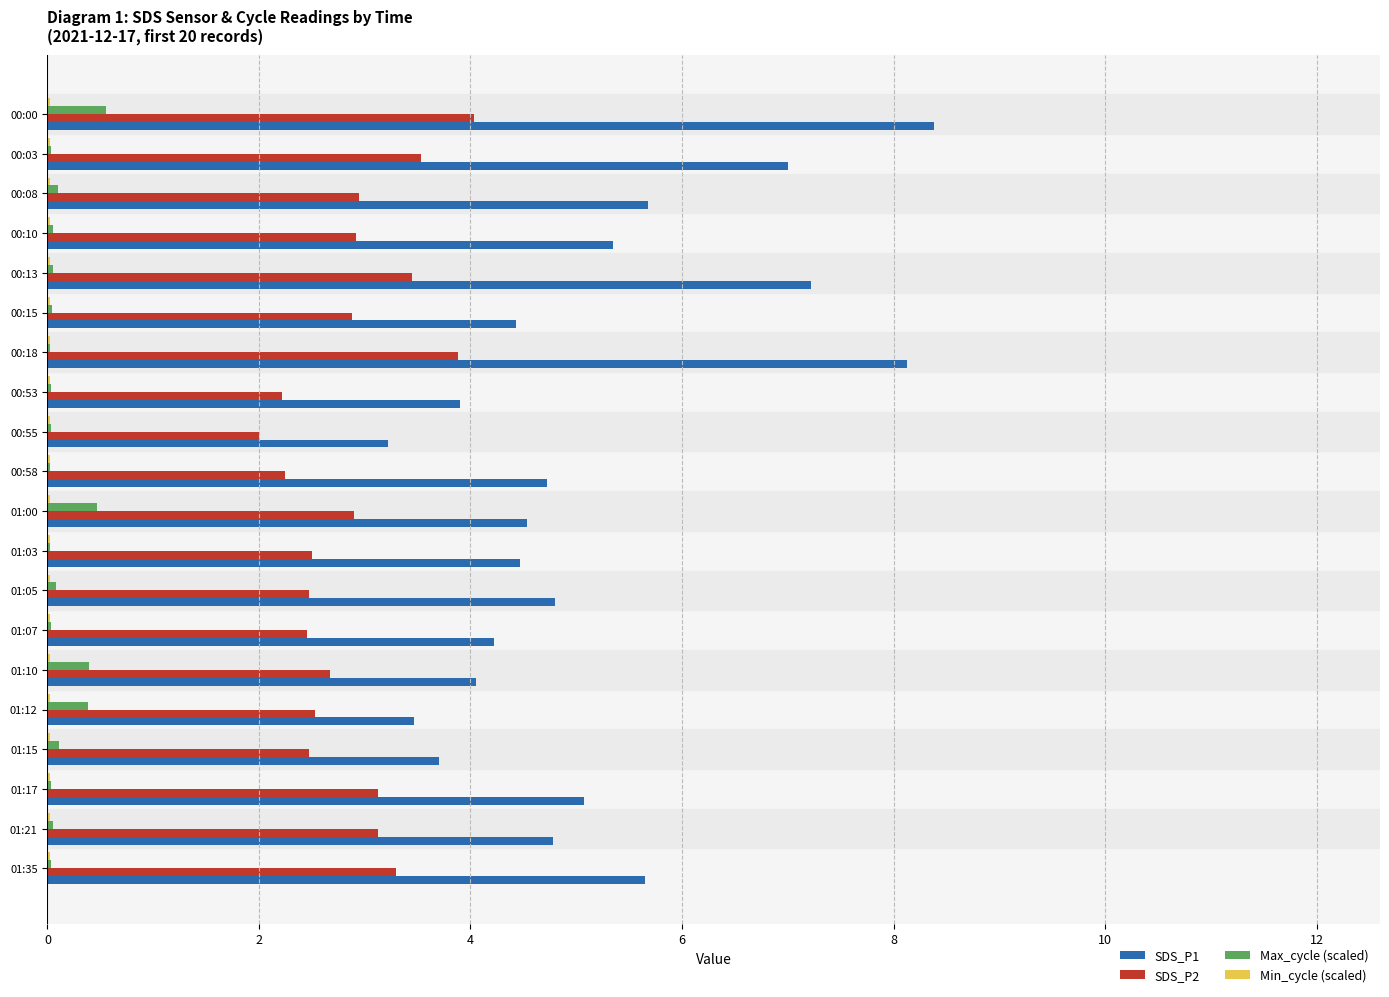

Which series has the largest total across all categories?

SDS_P1